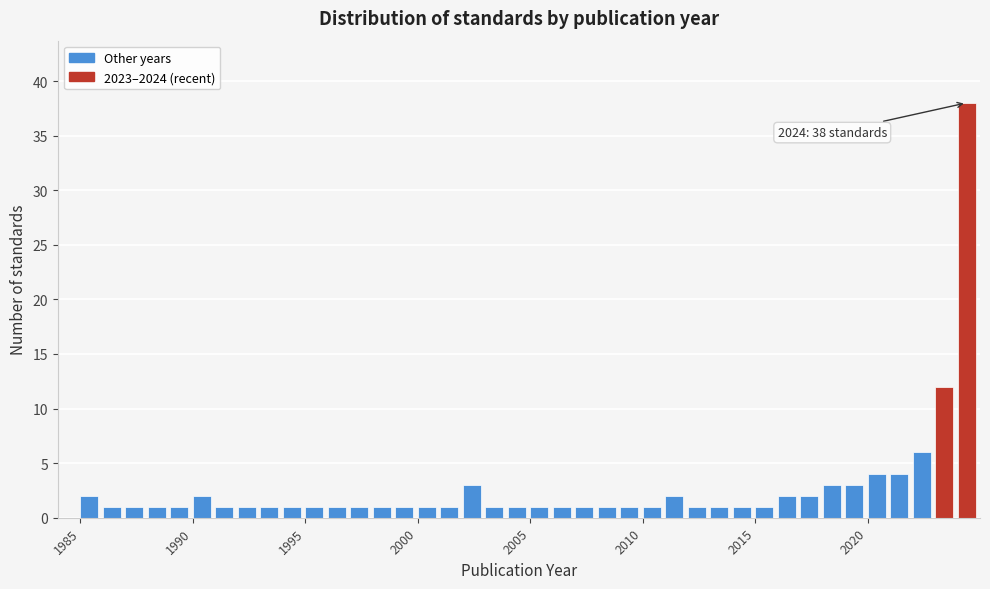

Read against the x-axis, roughly where is the centre of the tallest bar?

2024.5